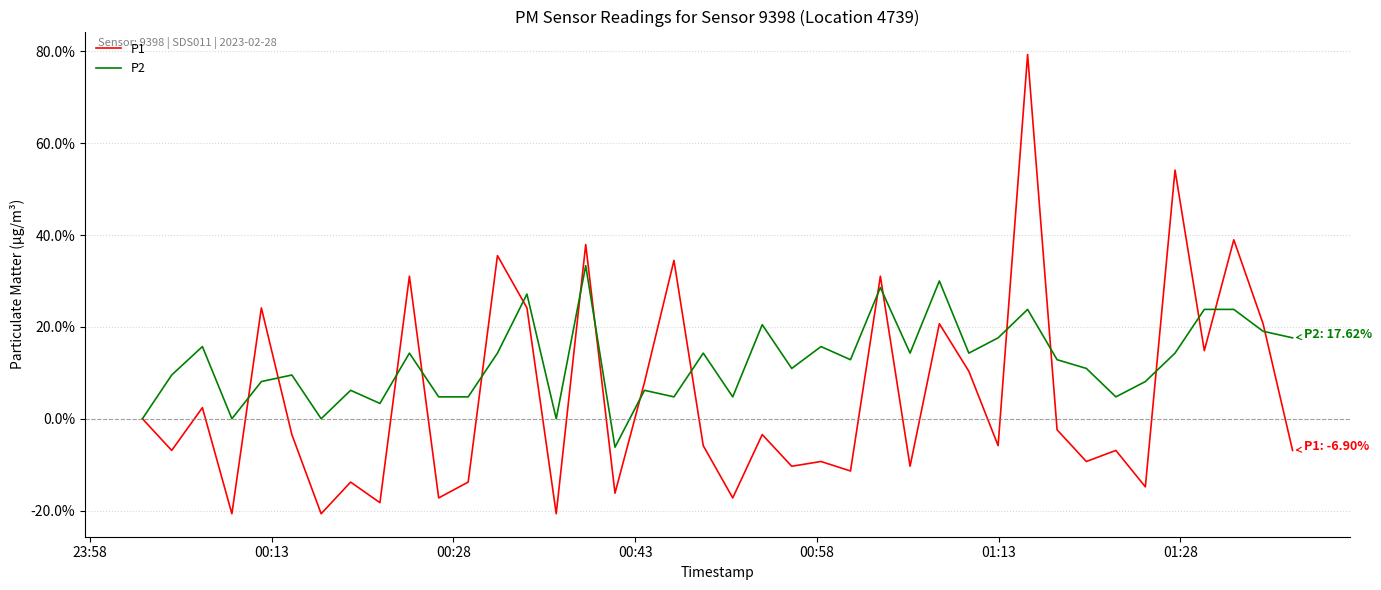

List the series in order of their overall mean, lowest first.

P1, P2